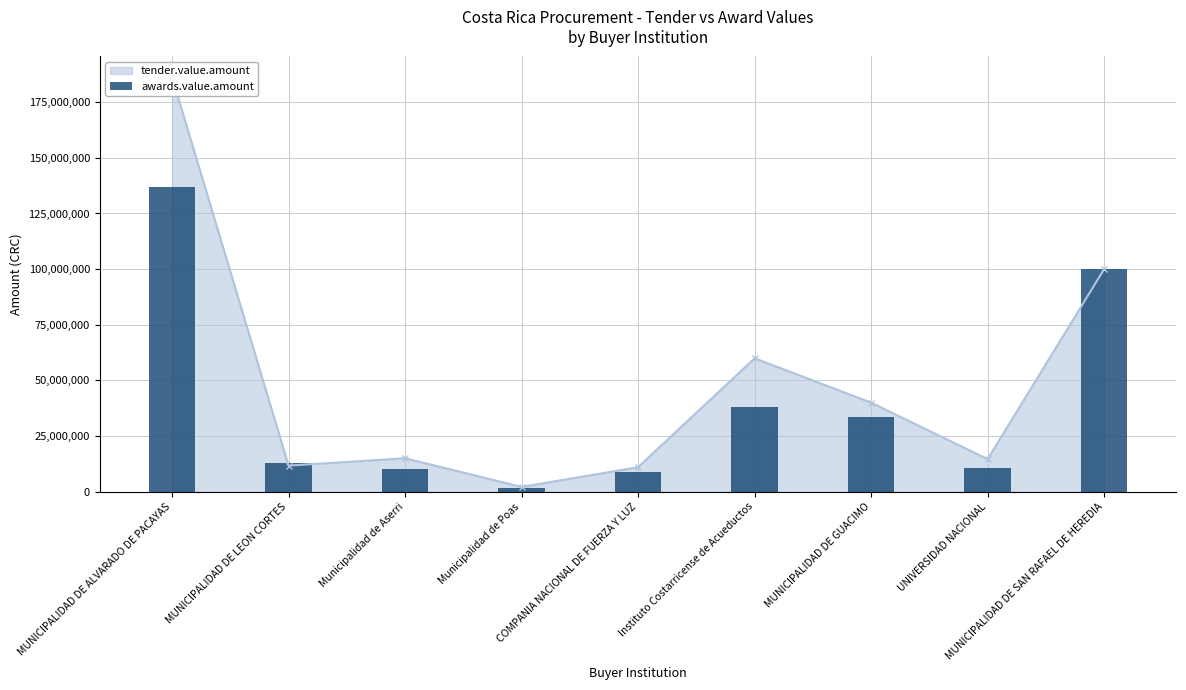

The chart shows a value of 6320220.9 at MUNICIPALIDAD DE LEON CORTES. True or false?

False